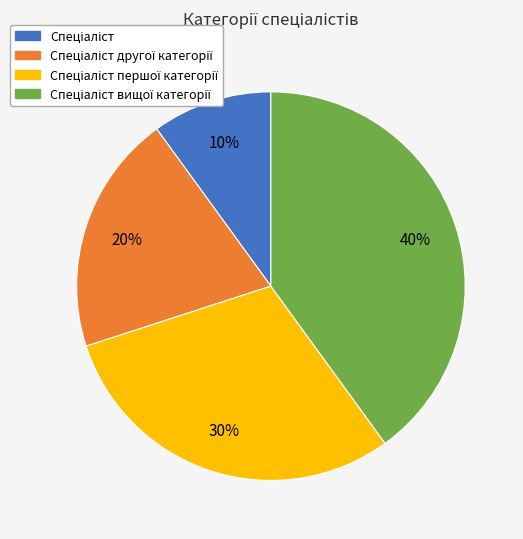

Is there any slice that represents more than half of the pie?

No